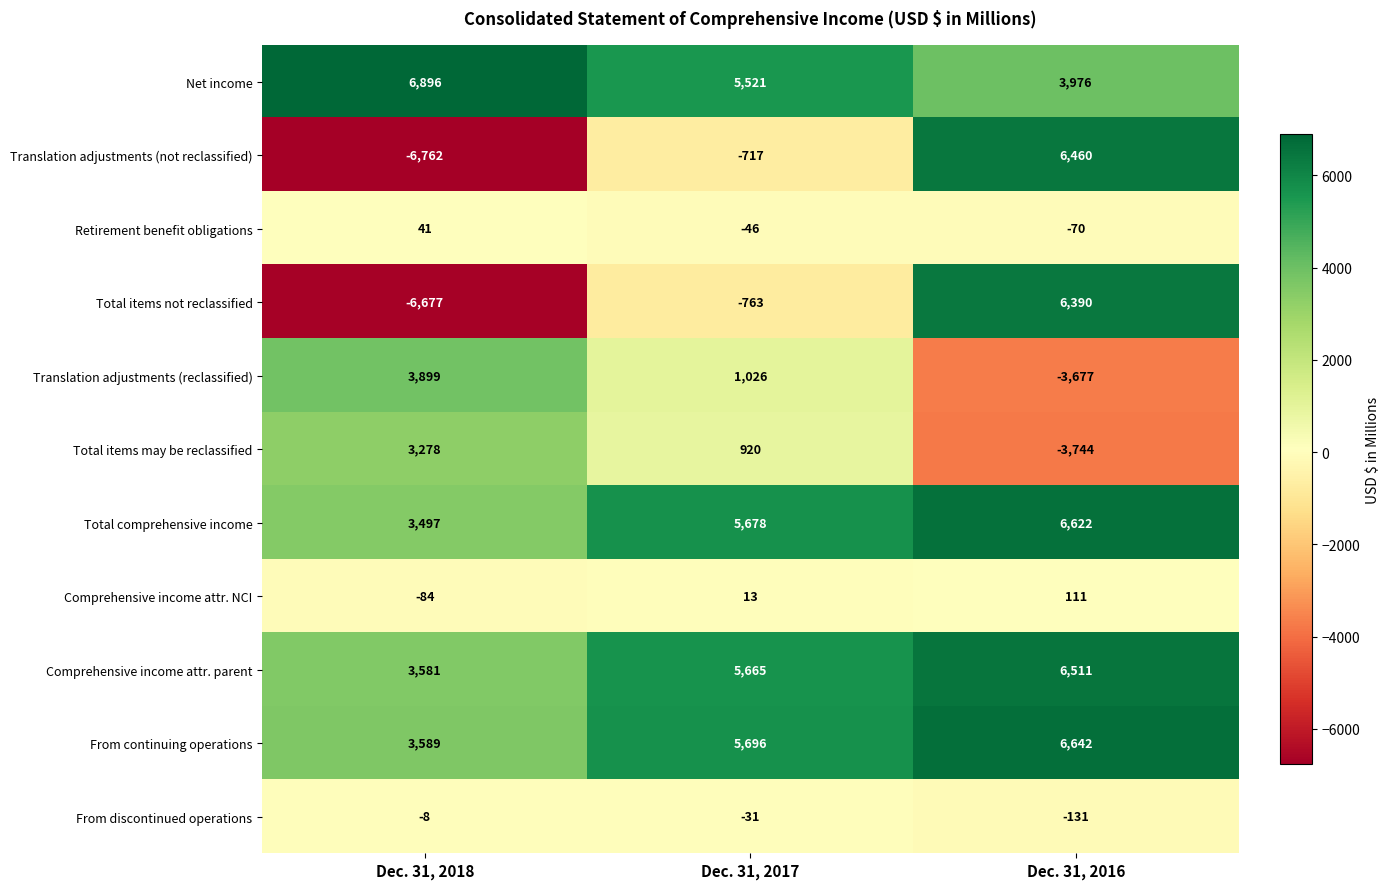

Which series has the widest spread of values?

Translation adjustments (not reclassified)